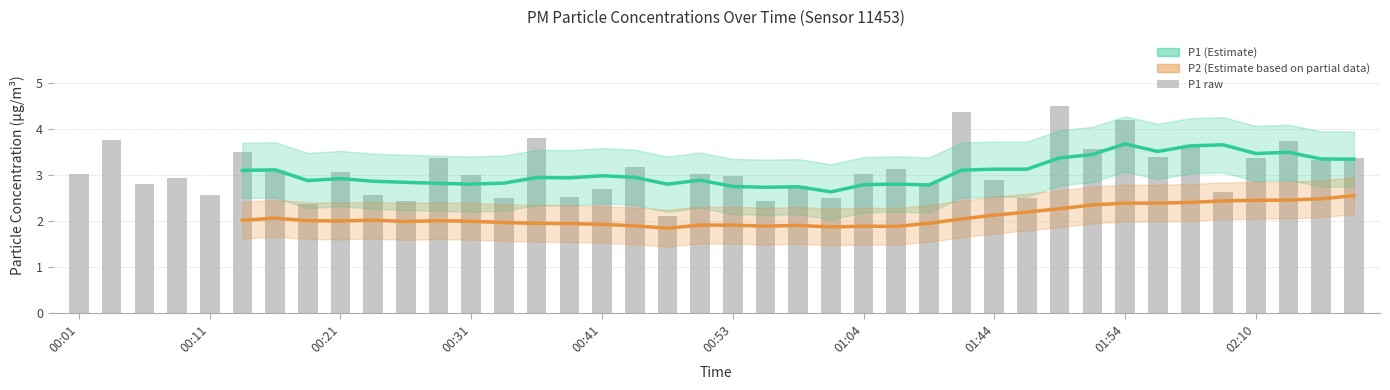

Reading left to right, transcribe all the data shown in this chart.

00:01=3.0	00:03=3.8	00:06=2.8	00:08=2.9	00:11=2.6	00:13=3.5	00:16=3.1	00:18=2.4	00:21=3.1	00:23=2.6	00:26=2.4	00:28=3.4	00:31=3.0	00:33=2.5	00:36=3.8	00:38=2.5	00:41=2.7	00:43=3.2	00:46=2.1	00:48=3.0	00:53=3.0	00:56=2.4	00:59=2.8	01:02=2.5	01:04=3.0	01:36=3.1	01:39=2.8	01:41=4.4	01:44=2.9	01:46=2.5	01:49=4.5	01:51=3.6	01:54=4.2	02:02=3.4	02:05=3.6	02:08=2.6	02:10=3.4	02:13=3.7	02:19=3.3	02:21=3.4